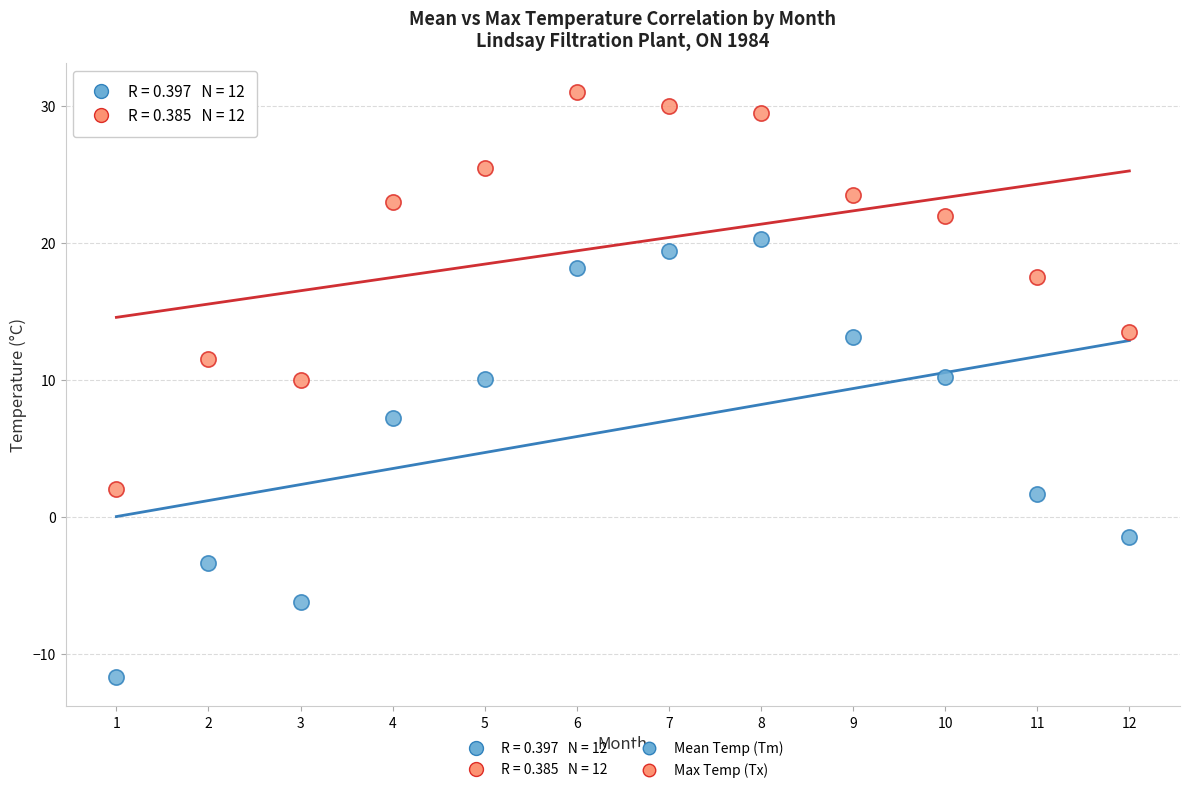

In the Max Temp (Tx) series, what Y value is closest to 16?

17.5